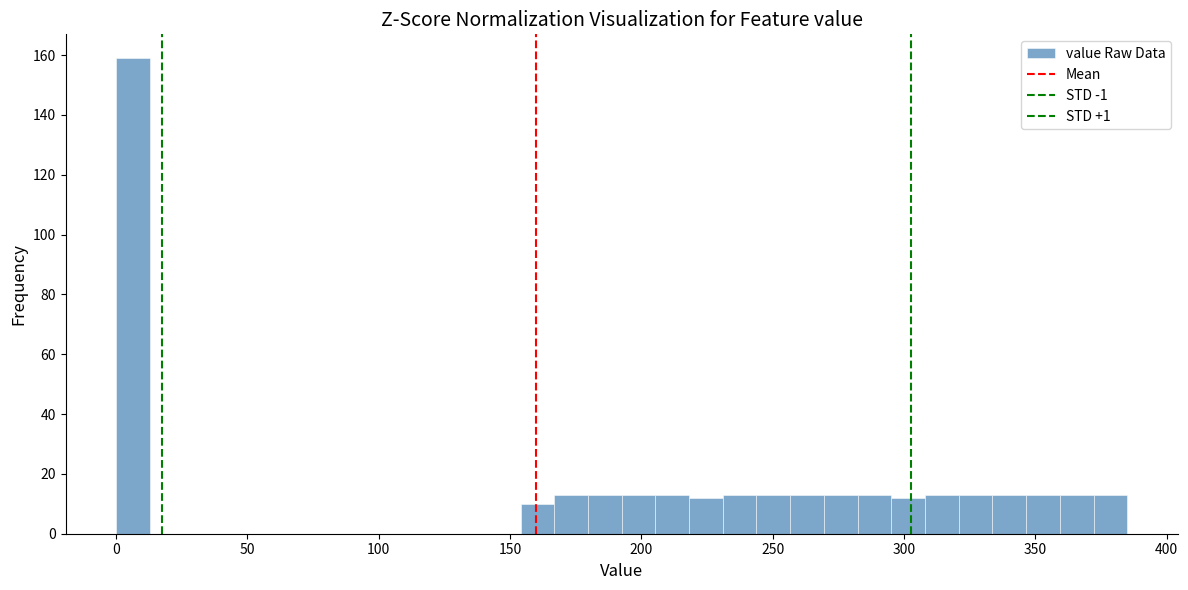

Read against the x-axis, roughly where is the centre of the tallest bar?

5